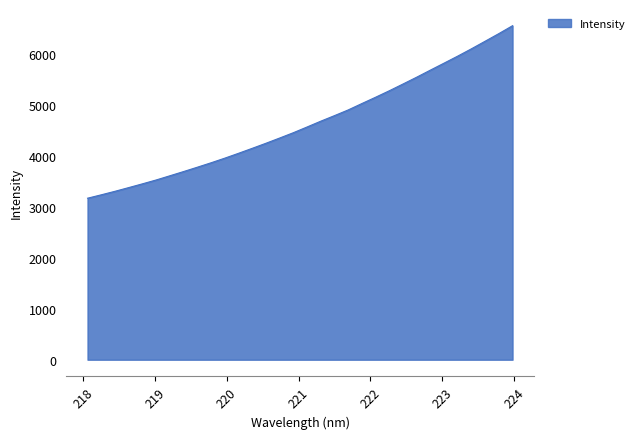

What is the difference between the second highest and second lowest values?

3164.5